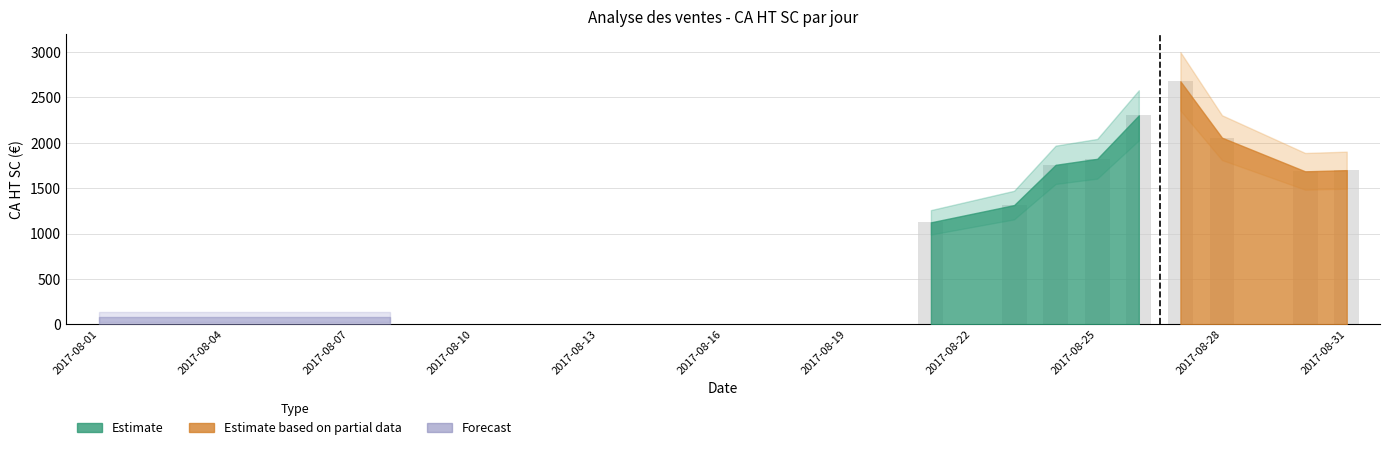

What is the greatest value displayed?

2677